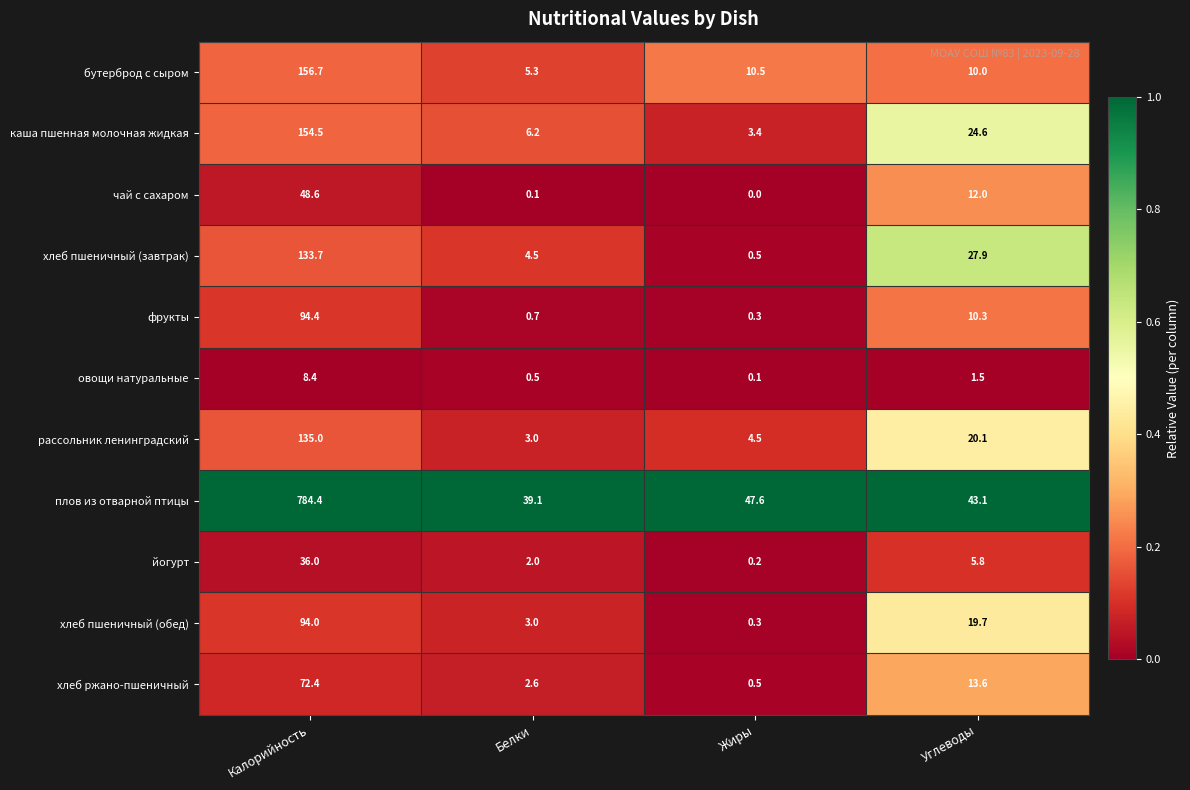

What is the difference between the second highest and minimum values in the йогурт series?

5.6